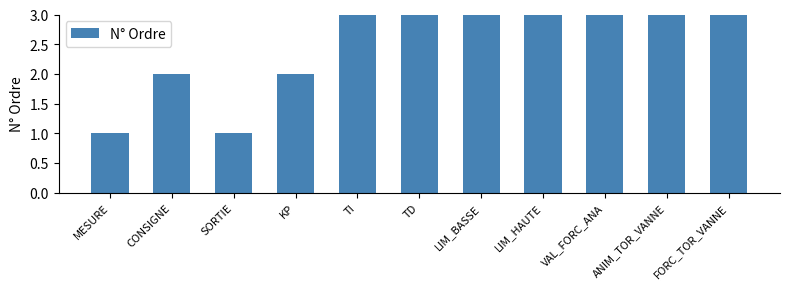

Reading left to right, list all the values displayed in this chart.

MESURE=1	CONSIGNE=2	SORTIE=1	KP=2	TI=3	TD=4	LIM_BASSE=5	LIM_HAUTE=6	VAL_FORC_ANA=7	ANIM_TOR_VANNE=8	FORC_TOR_VANNE=9